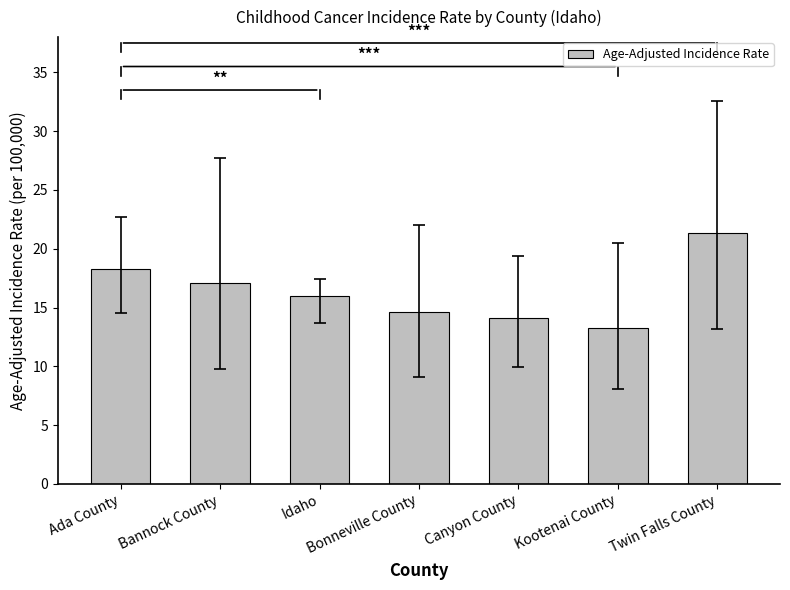

What is the label of the 3rd bar from the left?

Idaho